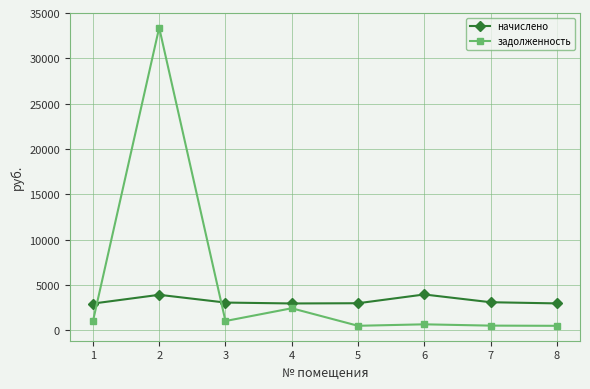

Is it true that задолженность equals 516.1 at 7?

True